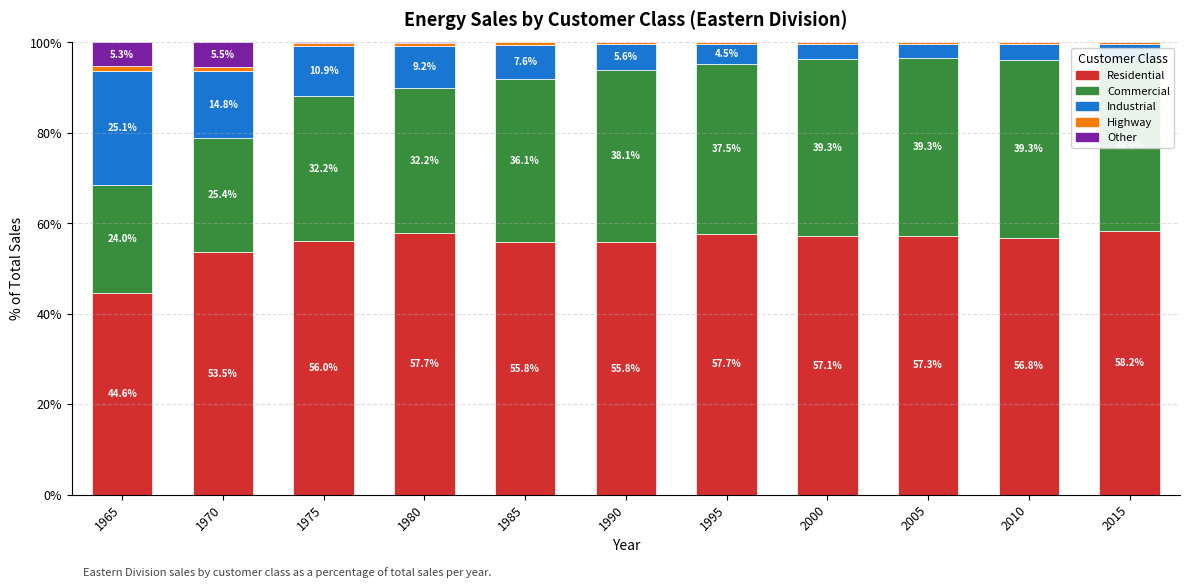

The value of Residential at 2000 is 21.7. True or false?

False